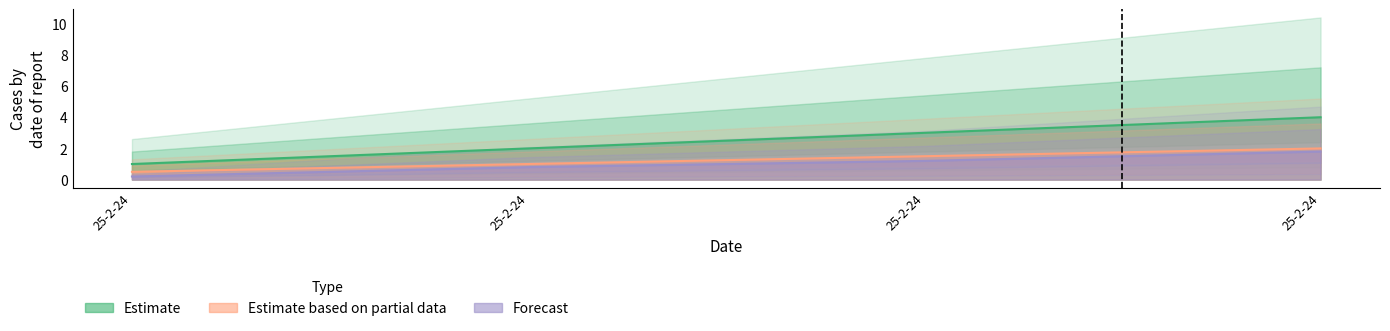

Which category has the highest value in the Estimate series?

25-2-24